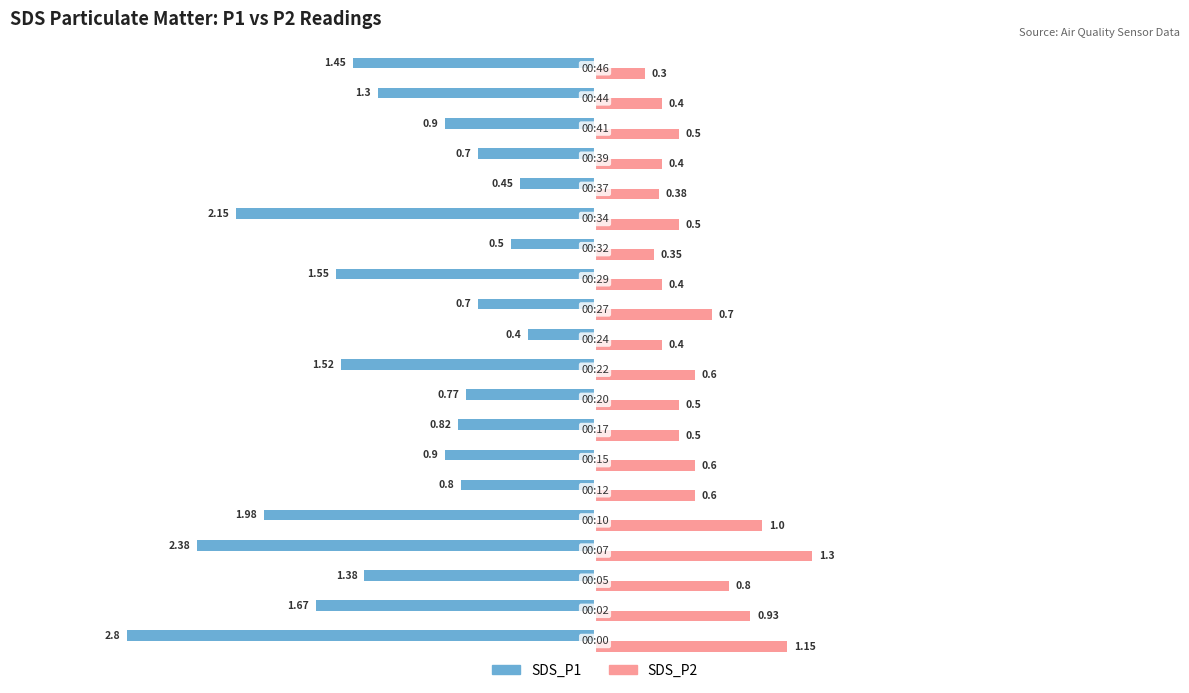

Which series has the widest spread of values?

SDS_P1